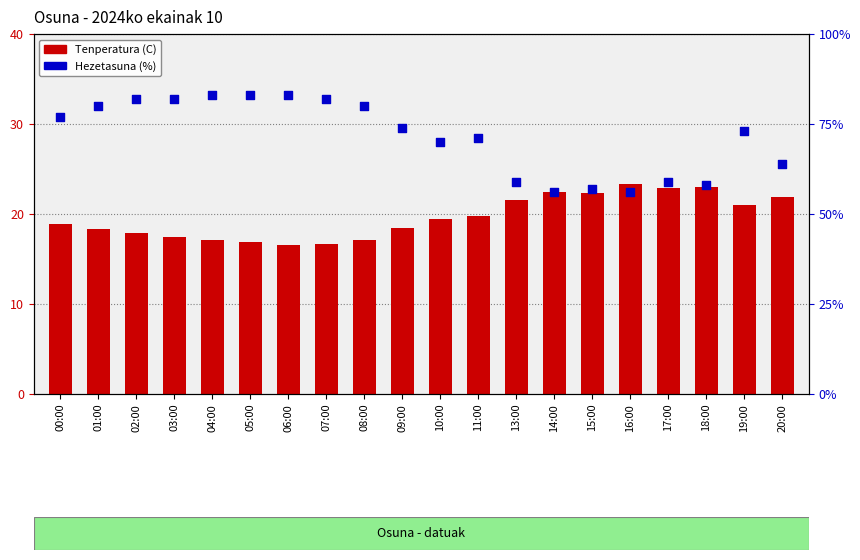

Which series has the largest Y range (max minus min)?

Hezetasuna (%)